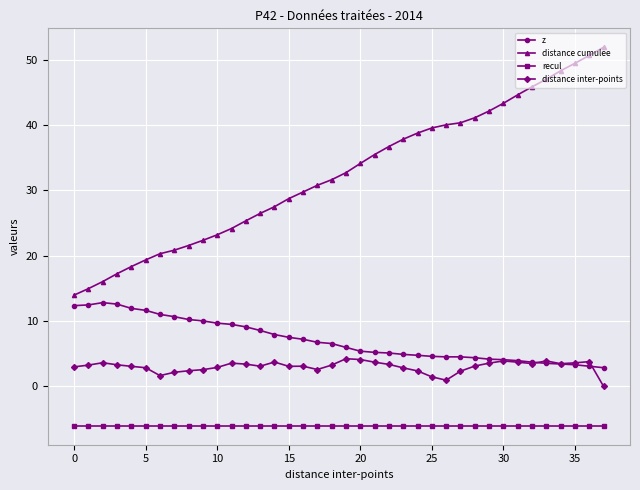

What is the smallest value displayed?

-6.0